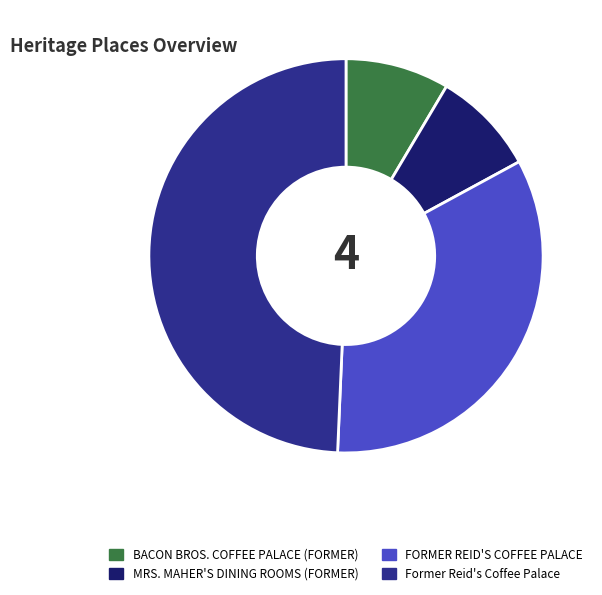

Does MRS. MAHER'S DINING ROOMS (FORMER) account for over 50% of the chart?

No